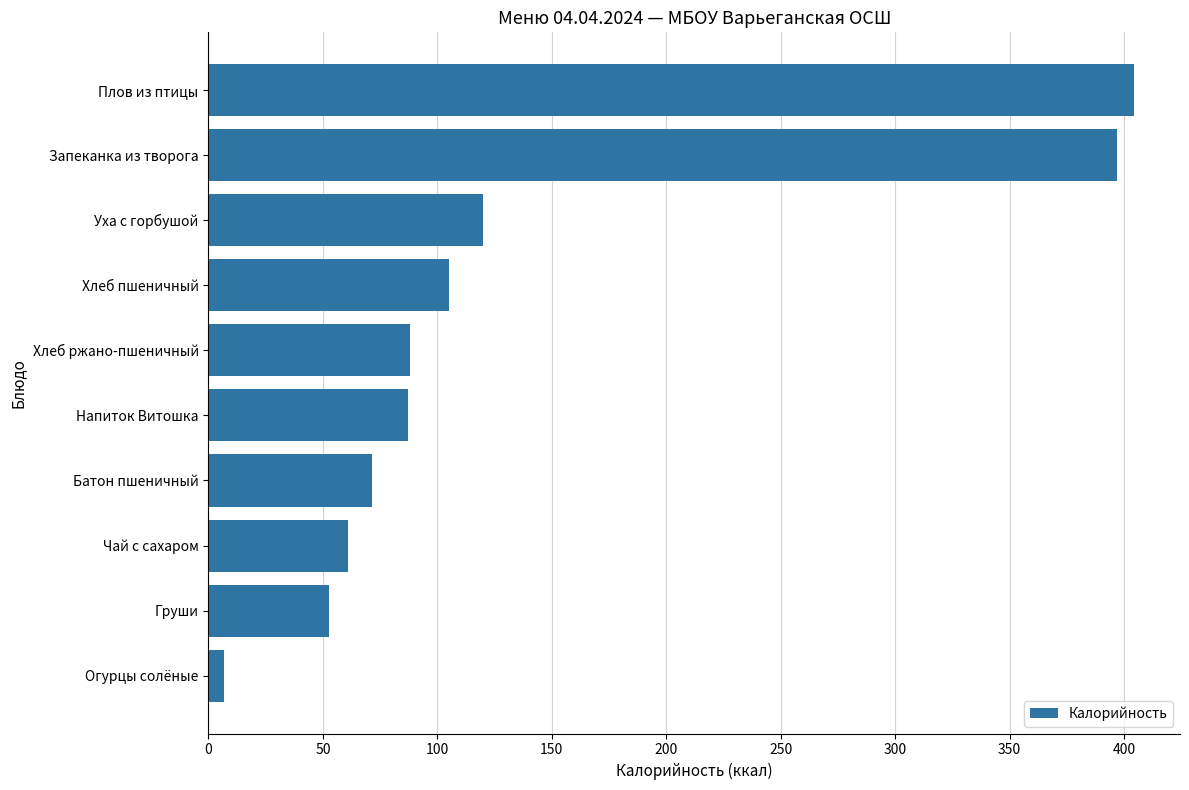

At which category does the chart reach its minimum across all series?

Огурцы солёные